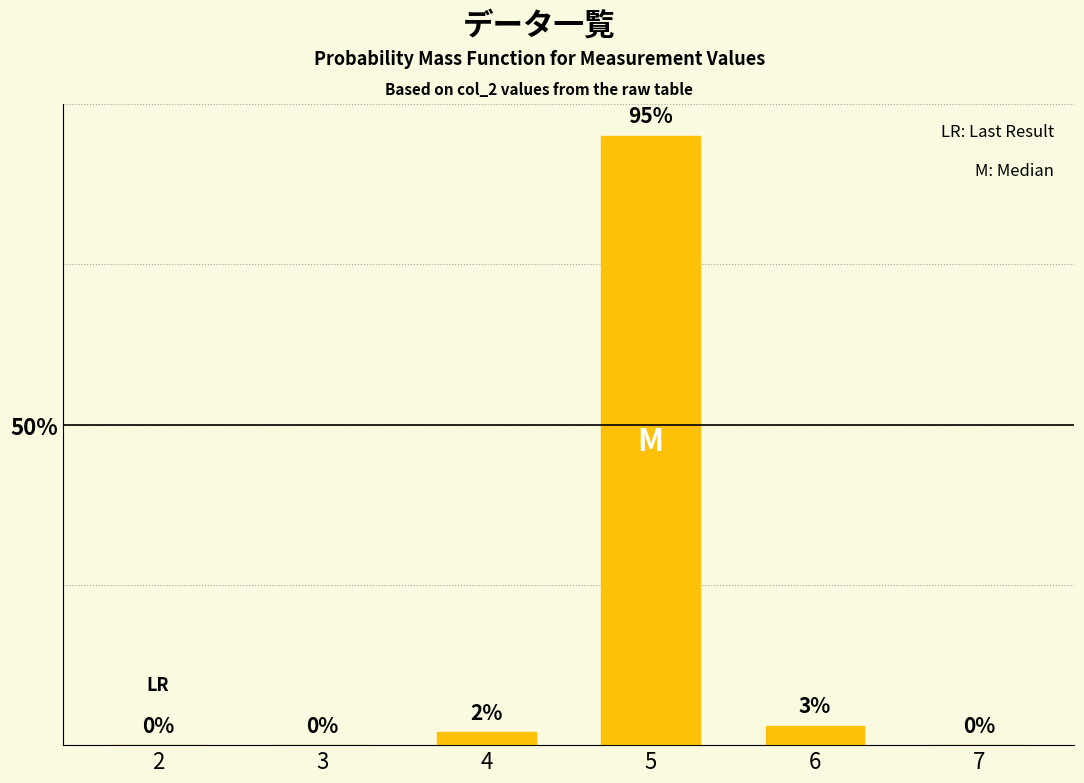

Reading left to right, list all the values displayed in this chart.

2=0	3=0	4=2	5=95	6=3	7=0